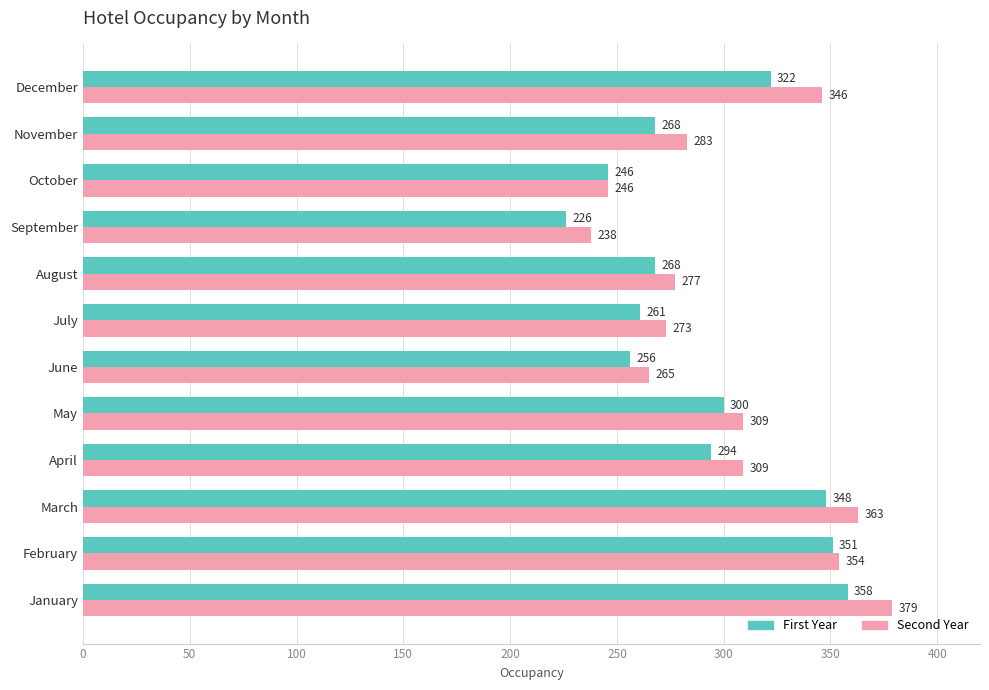

Between February and October, which series saw the biggest shift?

Second Year